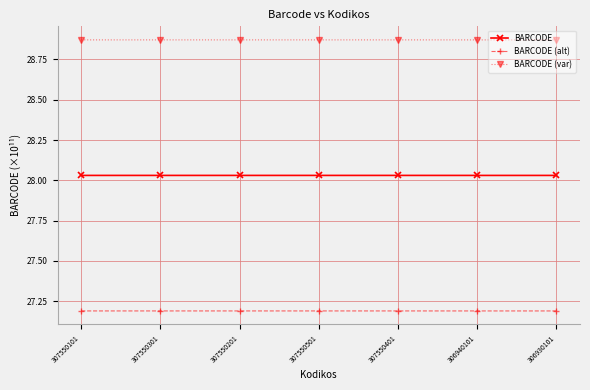

Rank the series by their average value, from highest to lowest.

BARCODE (var), BARCODE, BARCODE (alt)